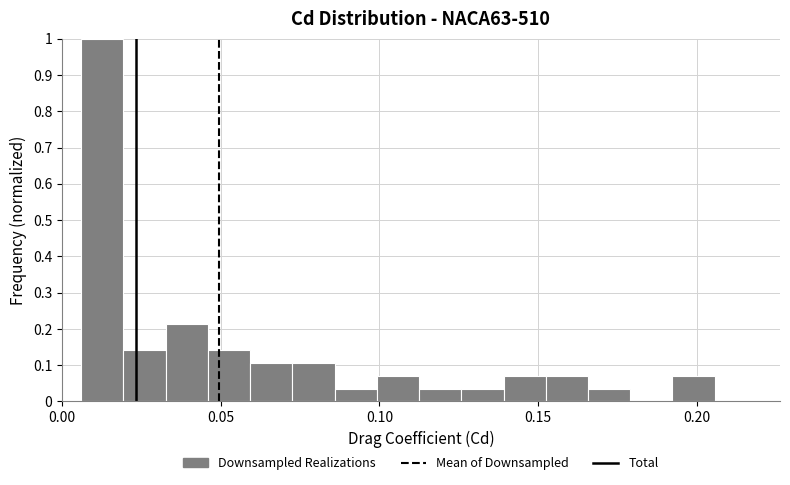

Around what value on the x-axis is the tallest bar? Give the approximate position of its centre, as read against the axis.

0.015